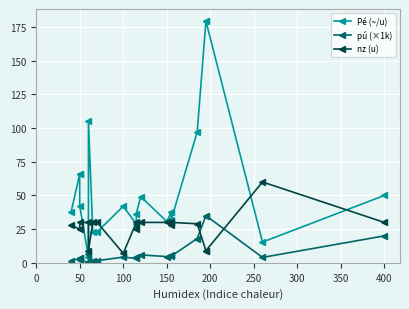

The Pé (~/u) series shows 257.1 at 17. True or false?

False